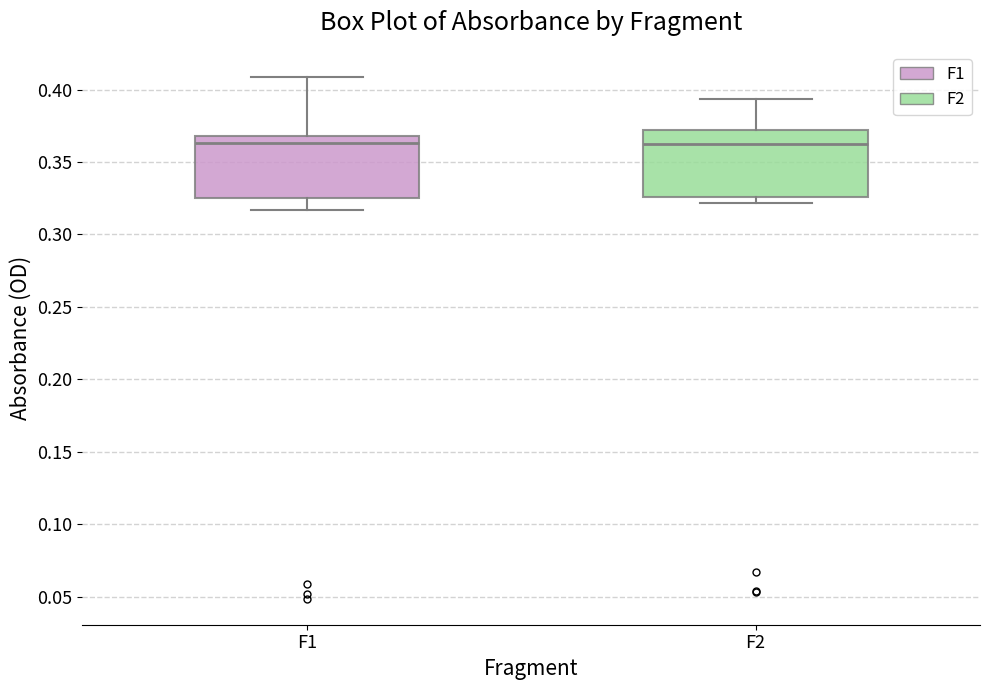

Reading left to right, transcribe this box plot: for each box, give where its median line is, the range the box spans, and where its two whiskers end, as read against the y-axis. The values are not printed on the chart, so give them approximately, as read against the axis.

F1: median 0.365, box 0.325 to 0.370, whiskers 0.315 to 0.410
F2: median 0.365, box 0.325 to 0.370, whiskers 0.320 to 0.395